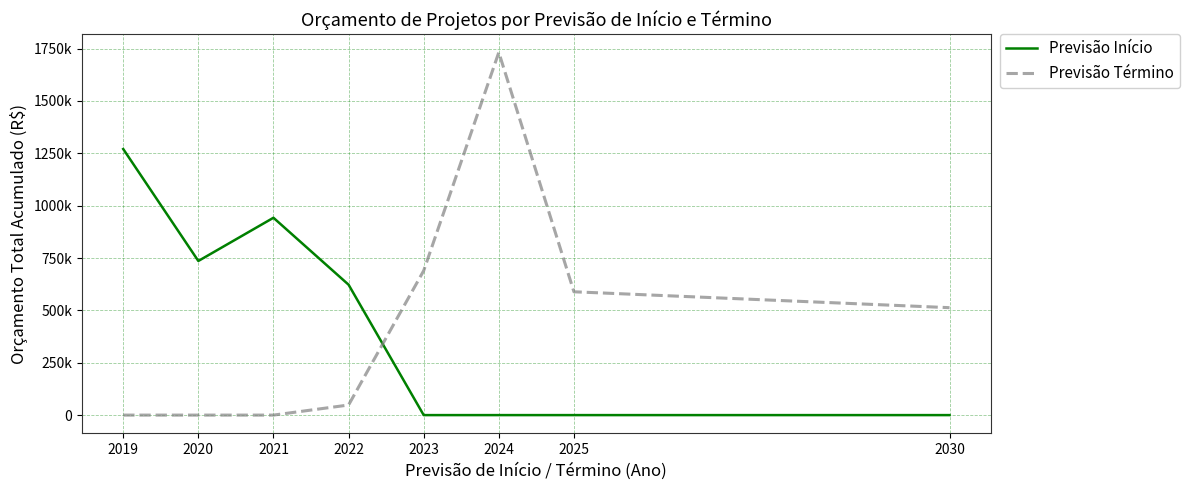

Which category has the highest value in the Previsão Término series?

2024